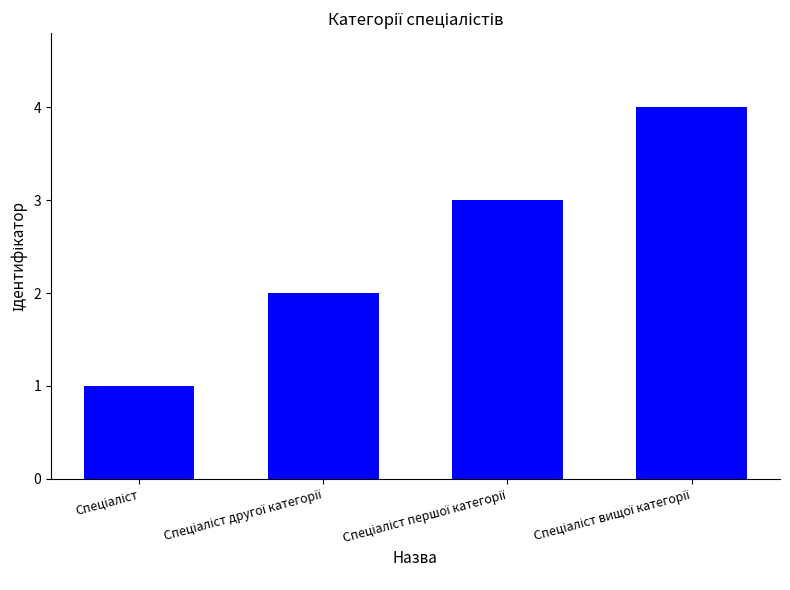

What is the sum of all values?

10